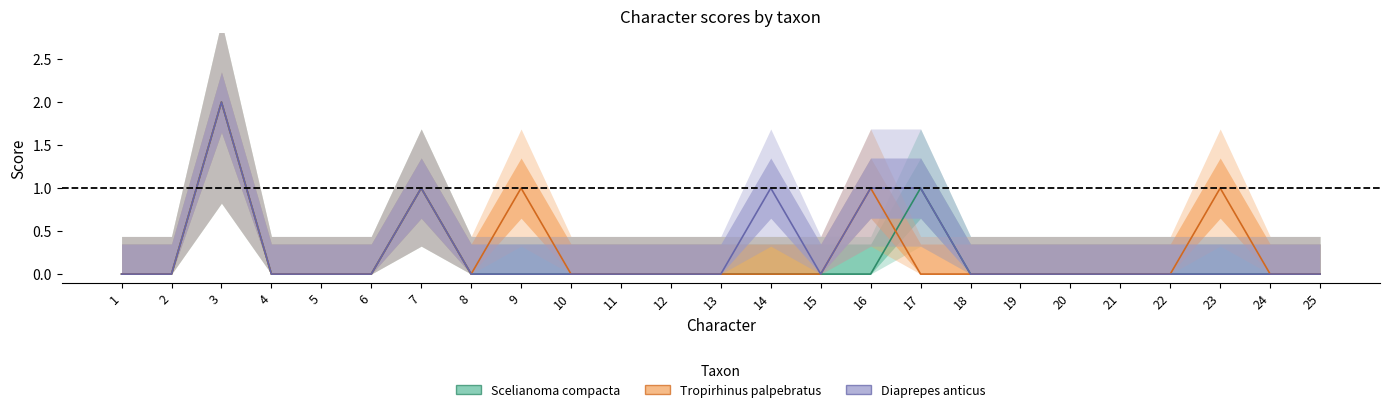

What is the difference between the maximum and minimum values in the Tropirhinus palpebratus series?

2